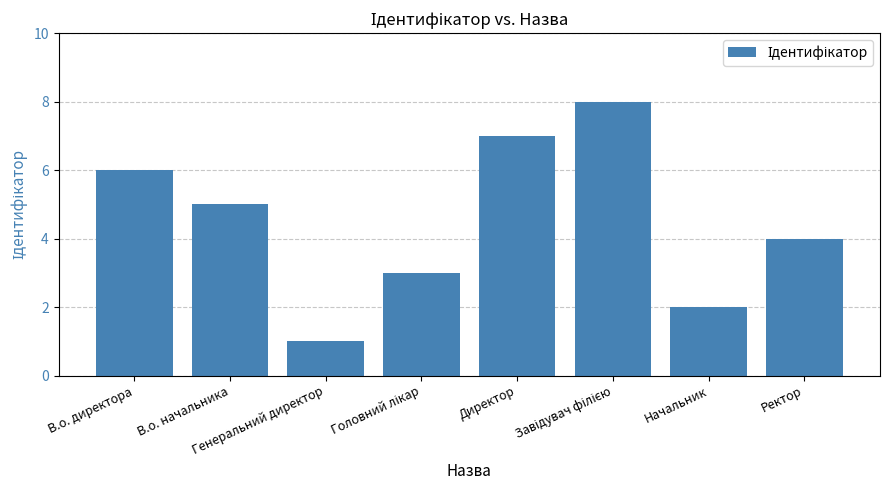

What is the difference between the second highest and second lowest values?

5